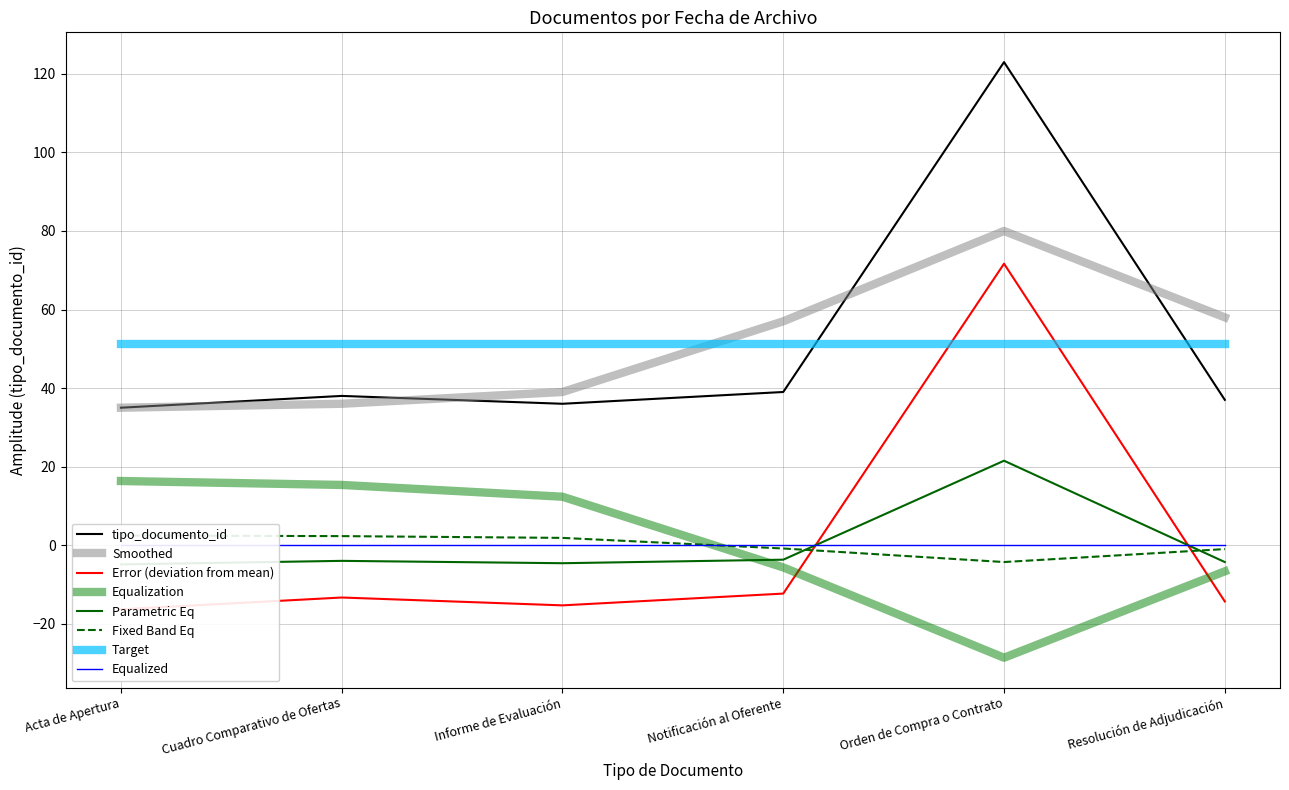

Is the value of Smoothed at Resolución de Adjudicación greater than the value of tipo_documento_id at Notificación al Oferente?

Yes